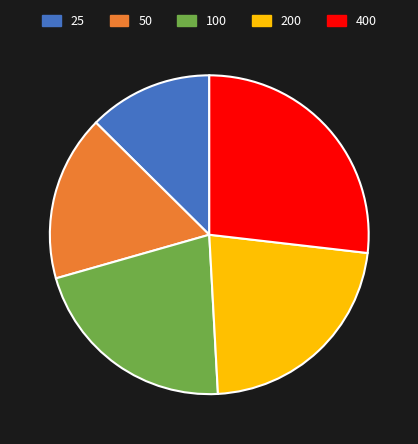

Is it true that 200 is 28% of the pie?

False